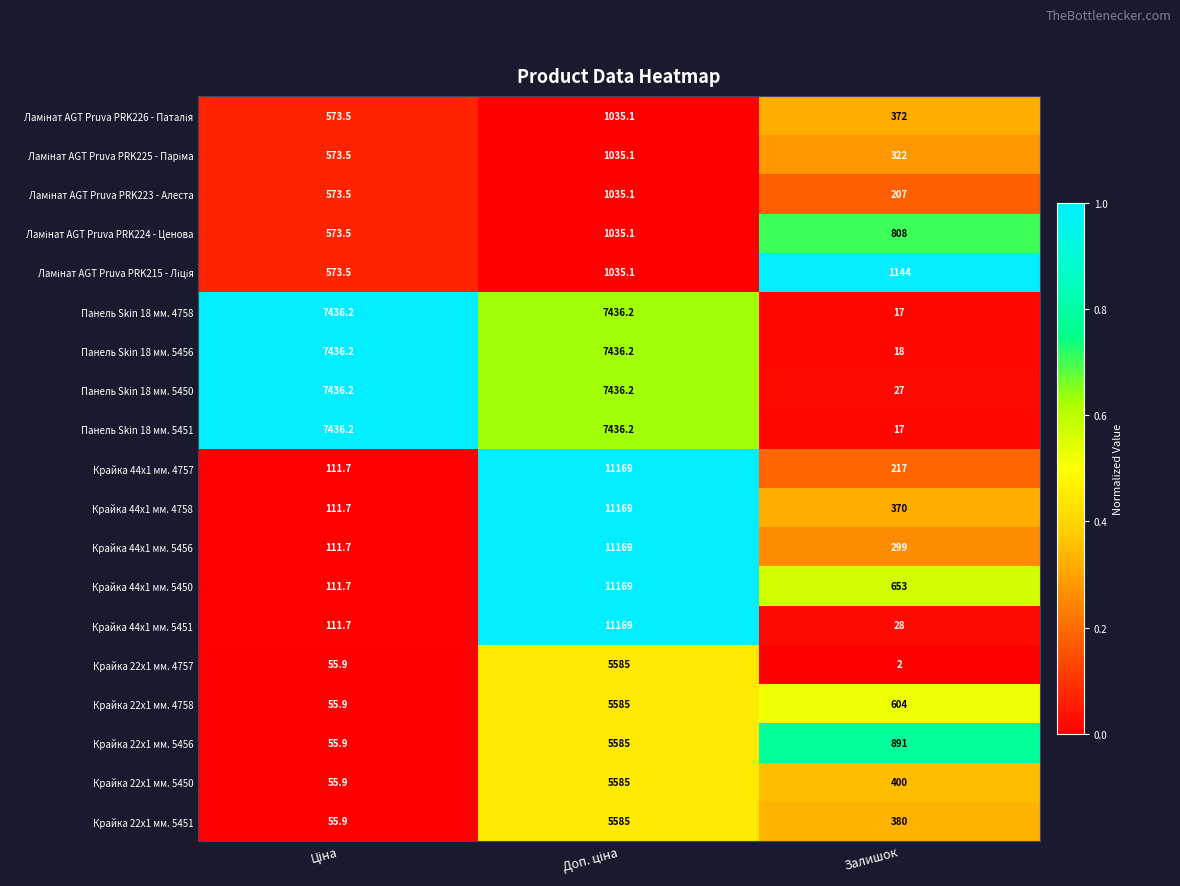

What is the spread (max minus min) of values at Залишок?

1142.0